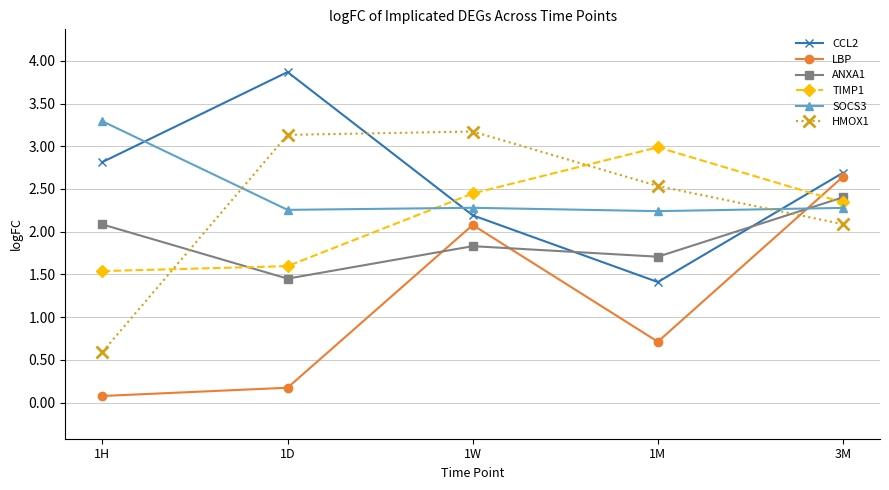

What value does the ANXA1 series have at 3M?

2.4